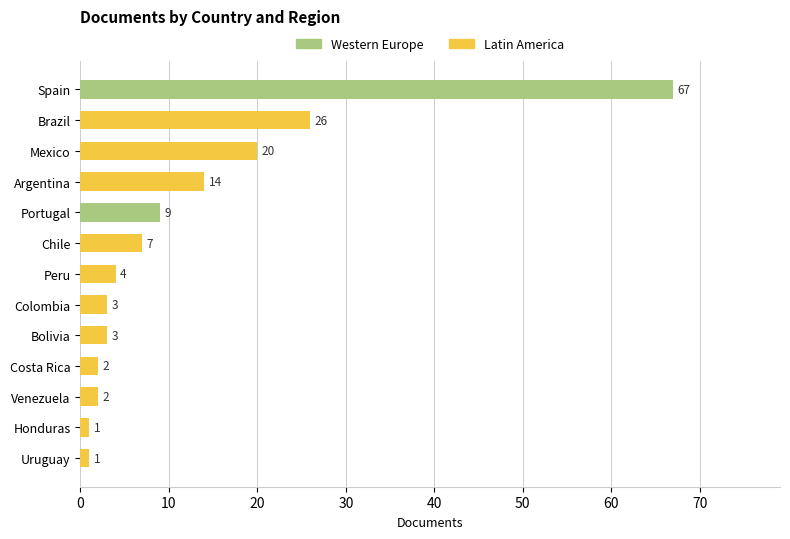

Is it true that the value at 1 is 15?

False